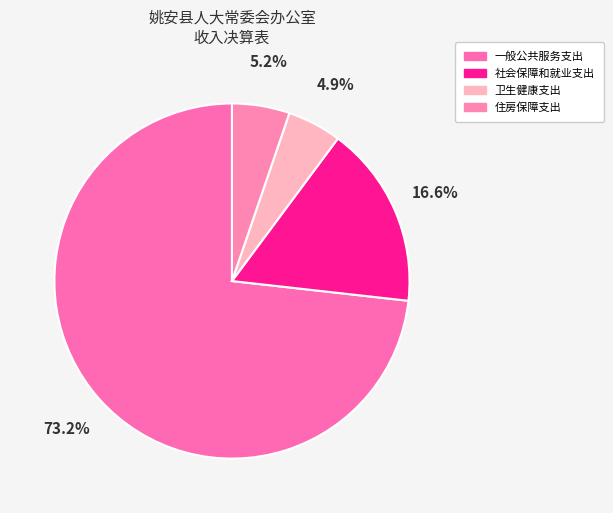

What percentage do 社会保障和就业支出 and 住房保障支出 together represent?

21.8%